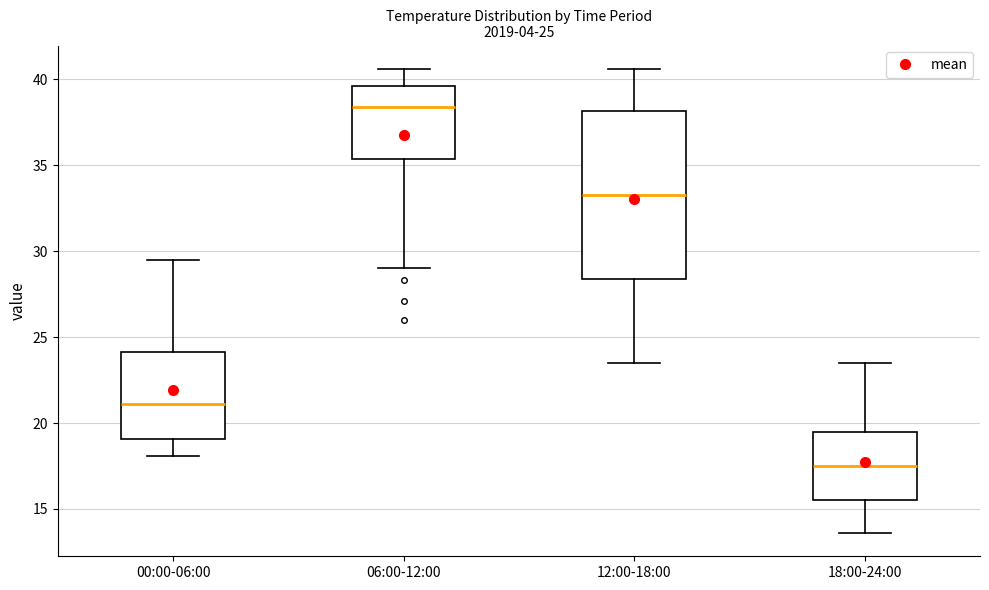

Which box has the lowest median line?

18:00-24:00